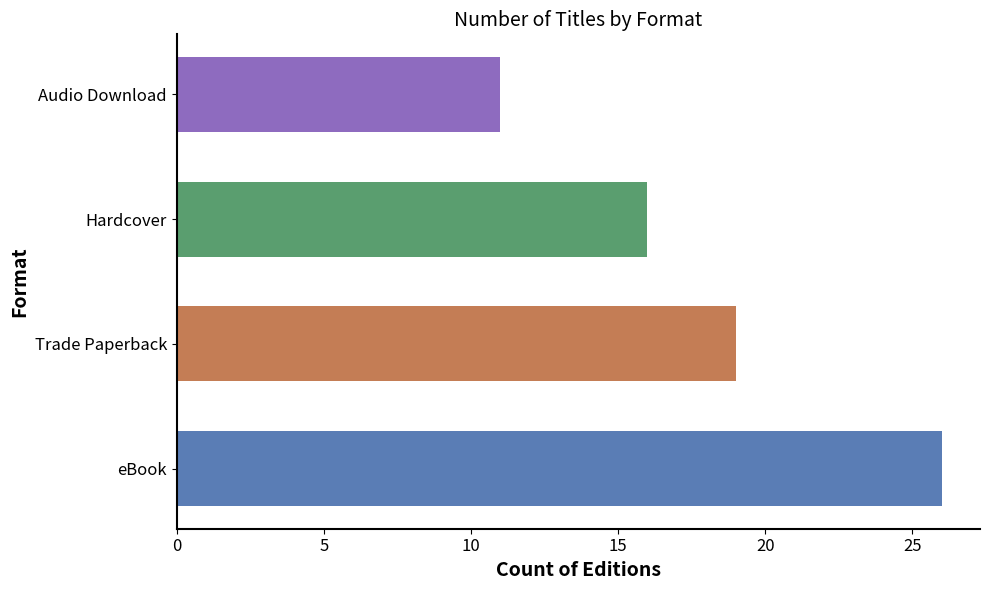

What is the sum of all values?

72